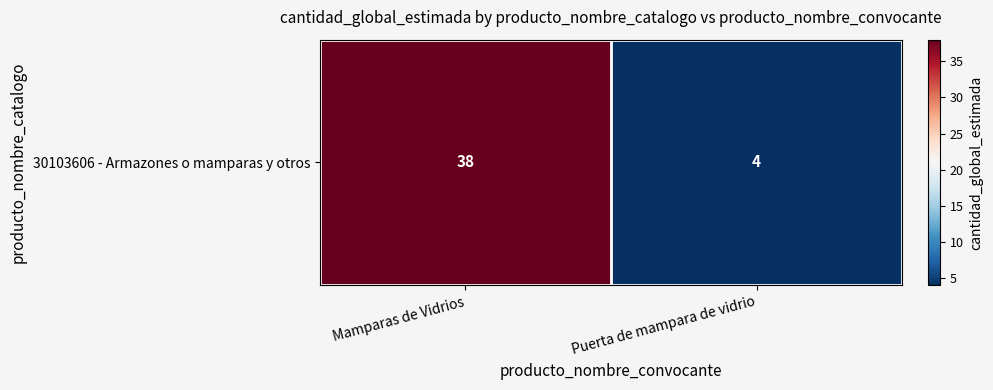

What is the maximum value shown in the chart?

38